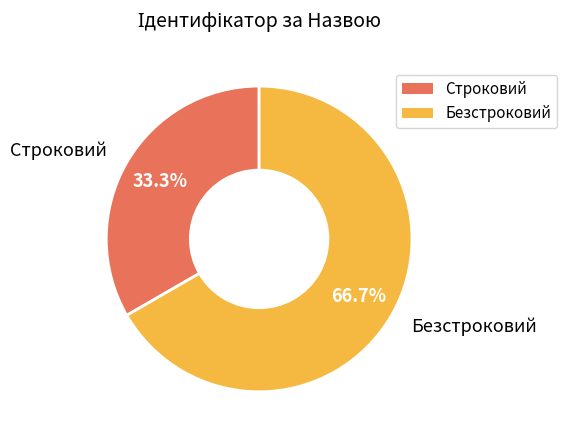

Rank the categories by value from highest to lowest.

Безстроковий, Строковий